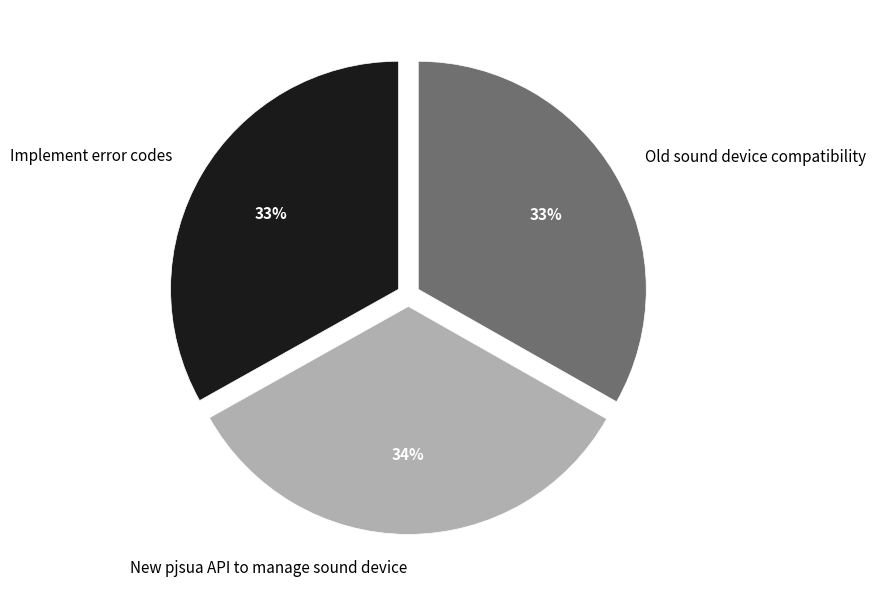

Which has a higher value, New pjsua API to manage sound device or Implement error codes?

New pjsua API to manage sound device